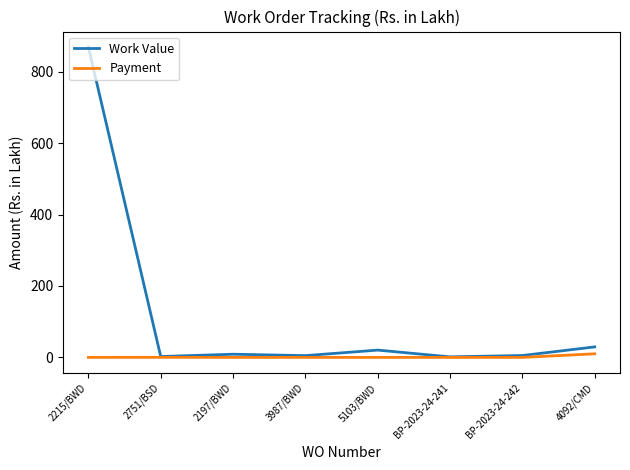

At which label is Work Value closest to 435?

4092/CMD